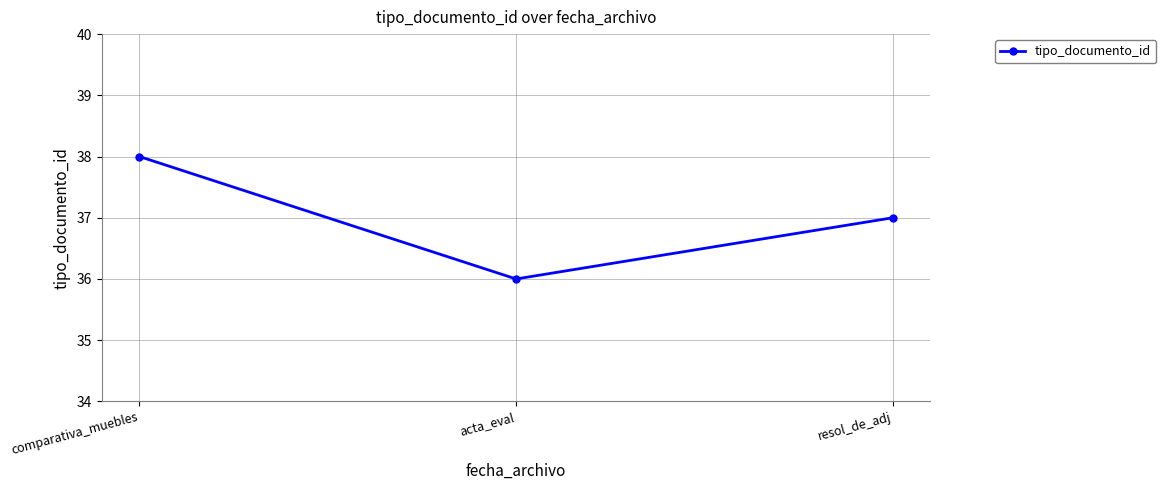

List the labels in order of value, largest first.

comparativa_muebles, resol_de_adj, acta_eval